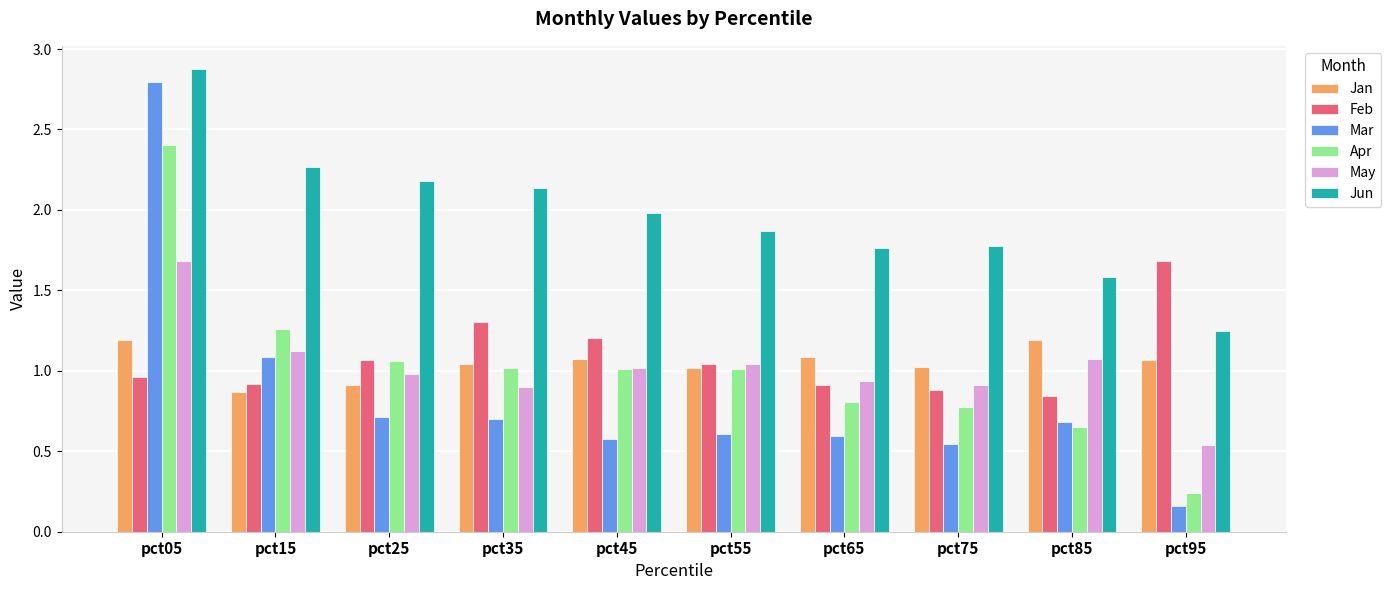

At which category is the sum across all series the highest?

pct05